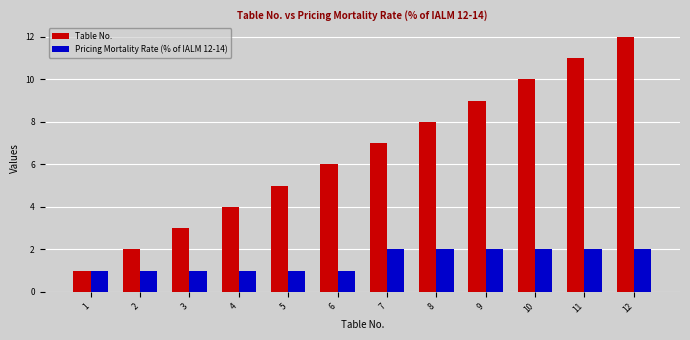

Which series has the largest range (max minus min)?

Table No.